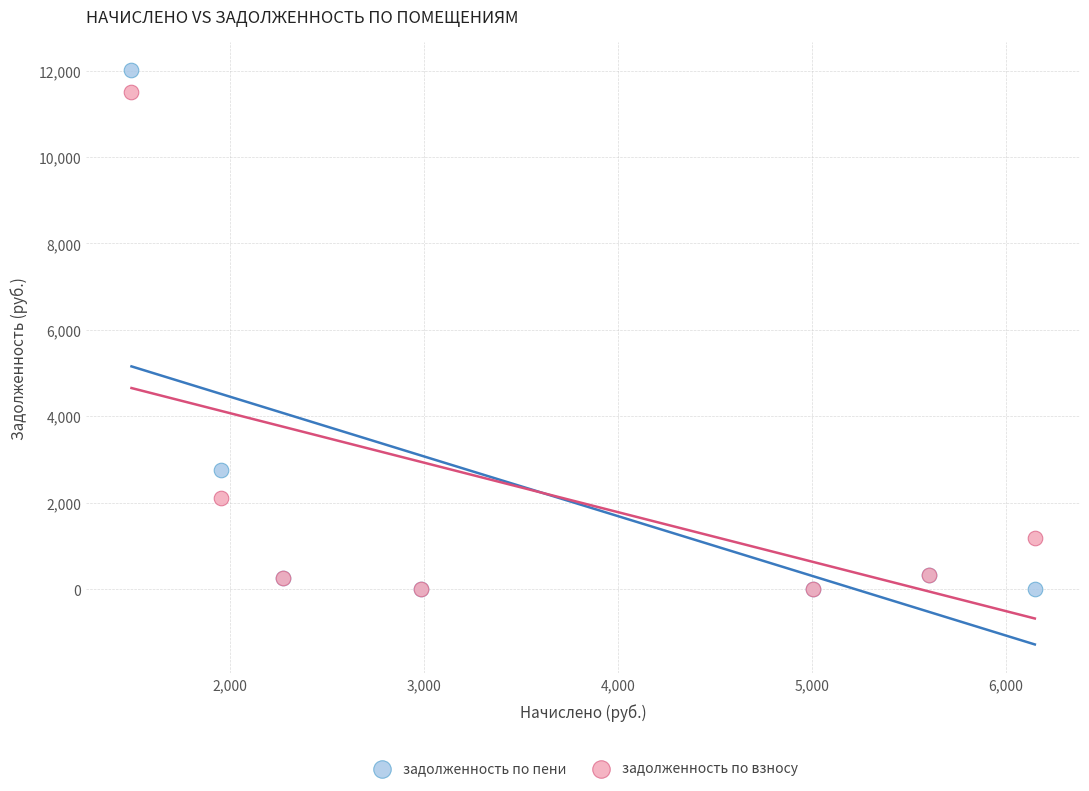

In the задолженность по взносу series, what Y value is closest to 5755?

2103.8